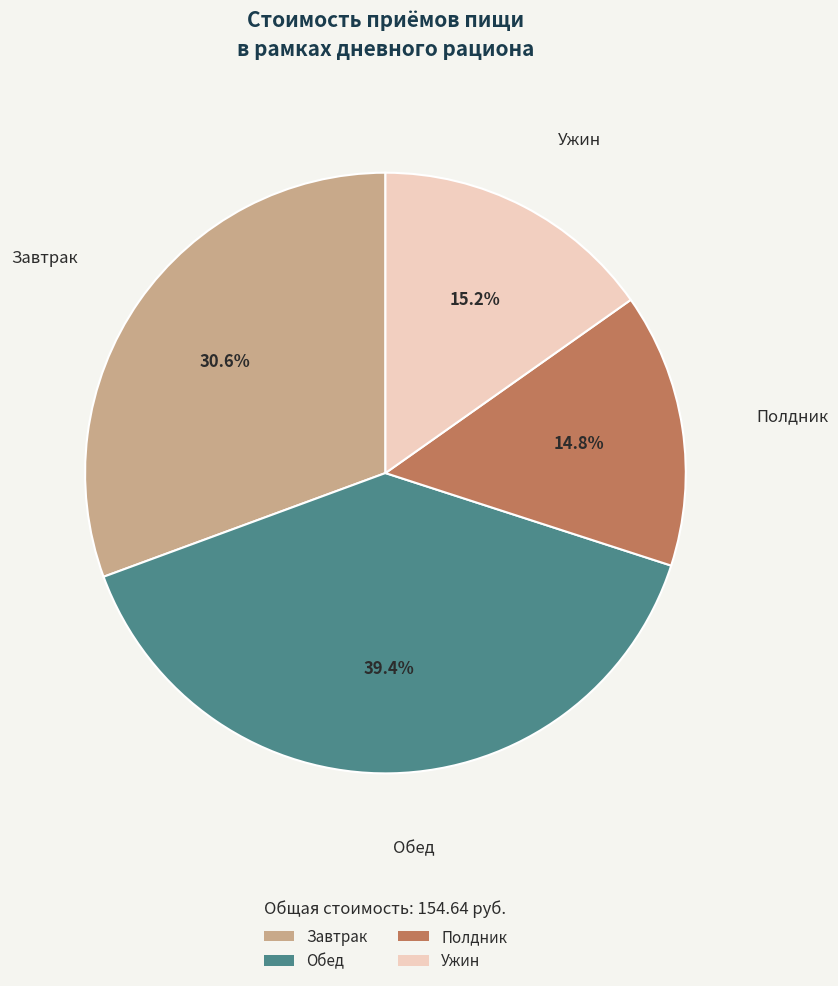

To the nearest percent, what is the difference between the largest and smallest slice percentages?

25%